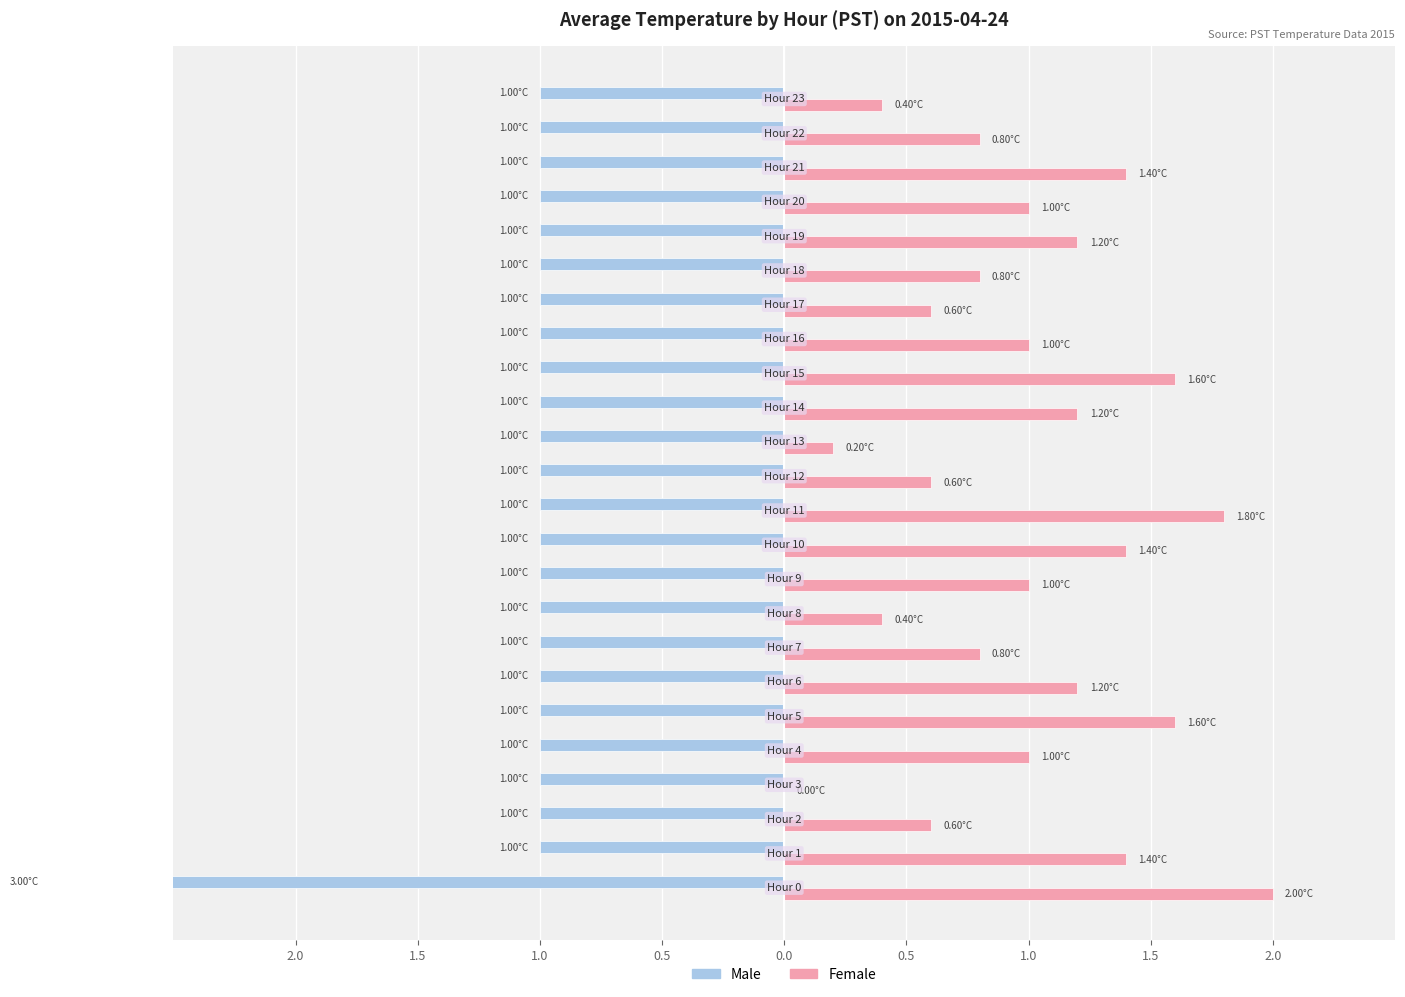

What is the sum of all Female values?

24.0